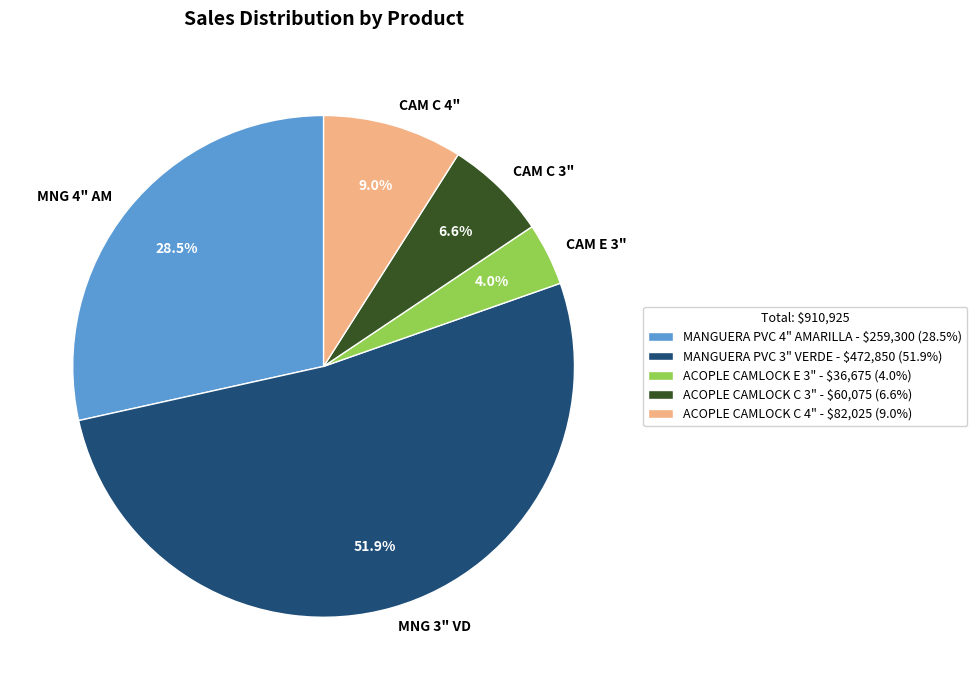

Is the sum of ACOPLE CAMLOCK E 3" and MANGUERA PVC 4" AMARILLA greater than half?

No